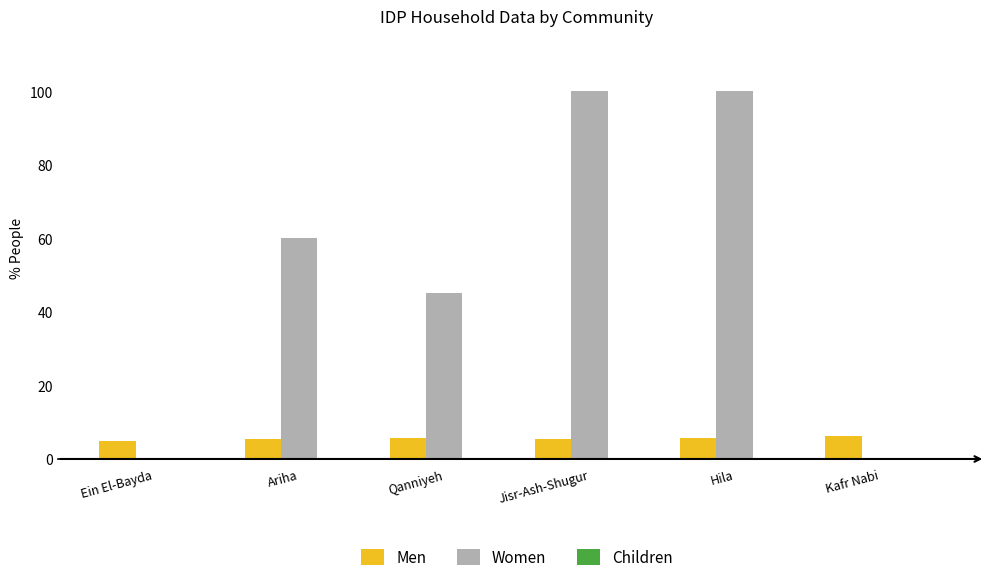

What is the average value of the Women series?

50.8